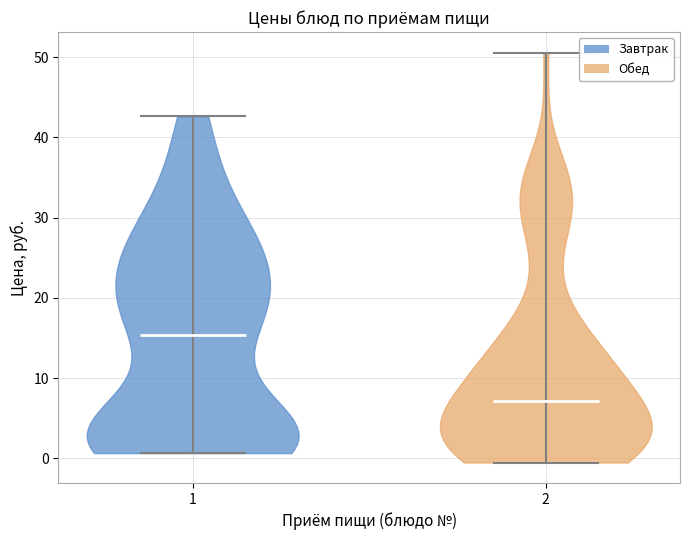

Reading left to right, read every violin against the y-axis: where its median line is, and the lowest and highest points it reaches. The values are not printed on the chart, so give them approximately, as read against the axis.

1: median line 15, lowest point 1, highest point 43
2: median line 7, lowest point -1, highest point 51